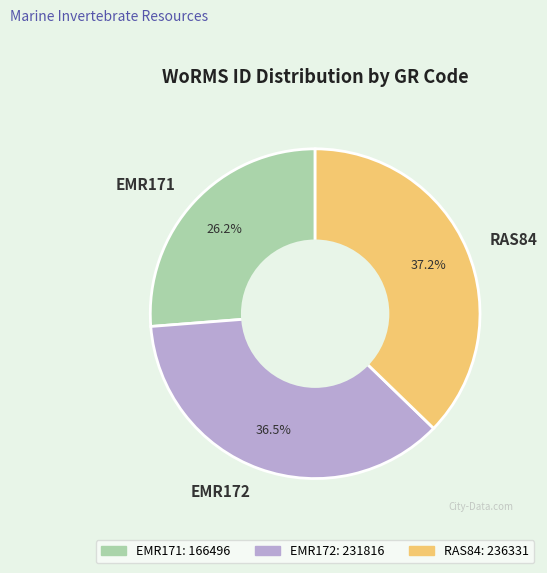

To the nearest percent, what is the average slice percentage?

33%